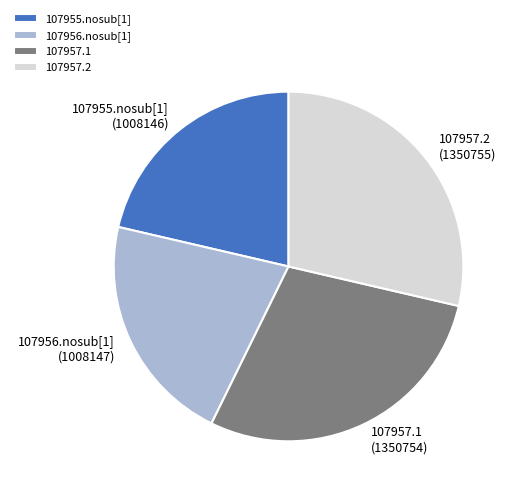

Between 107957.2 and 107955.nosub[1], which is larger?

107957.2